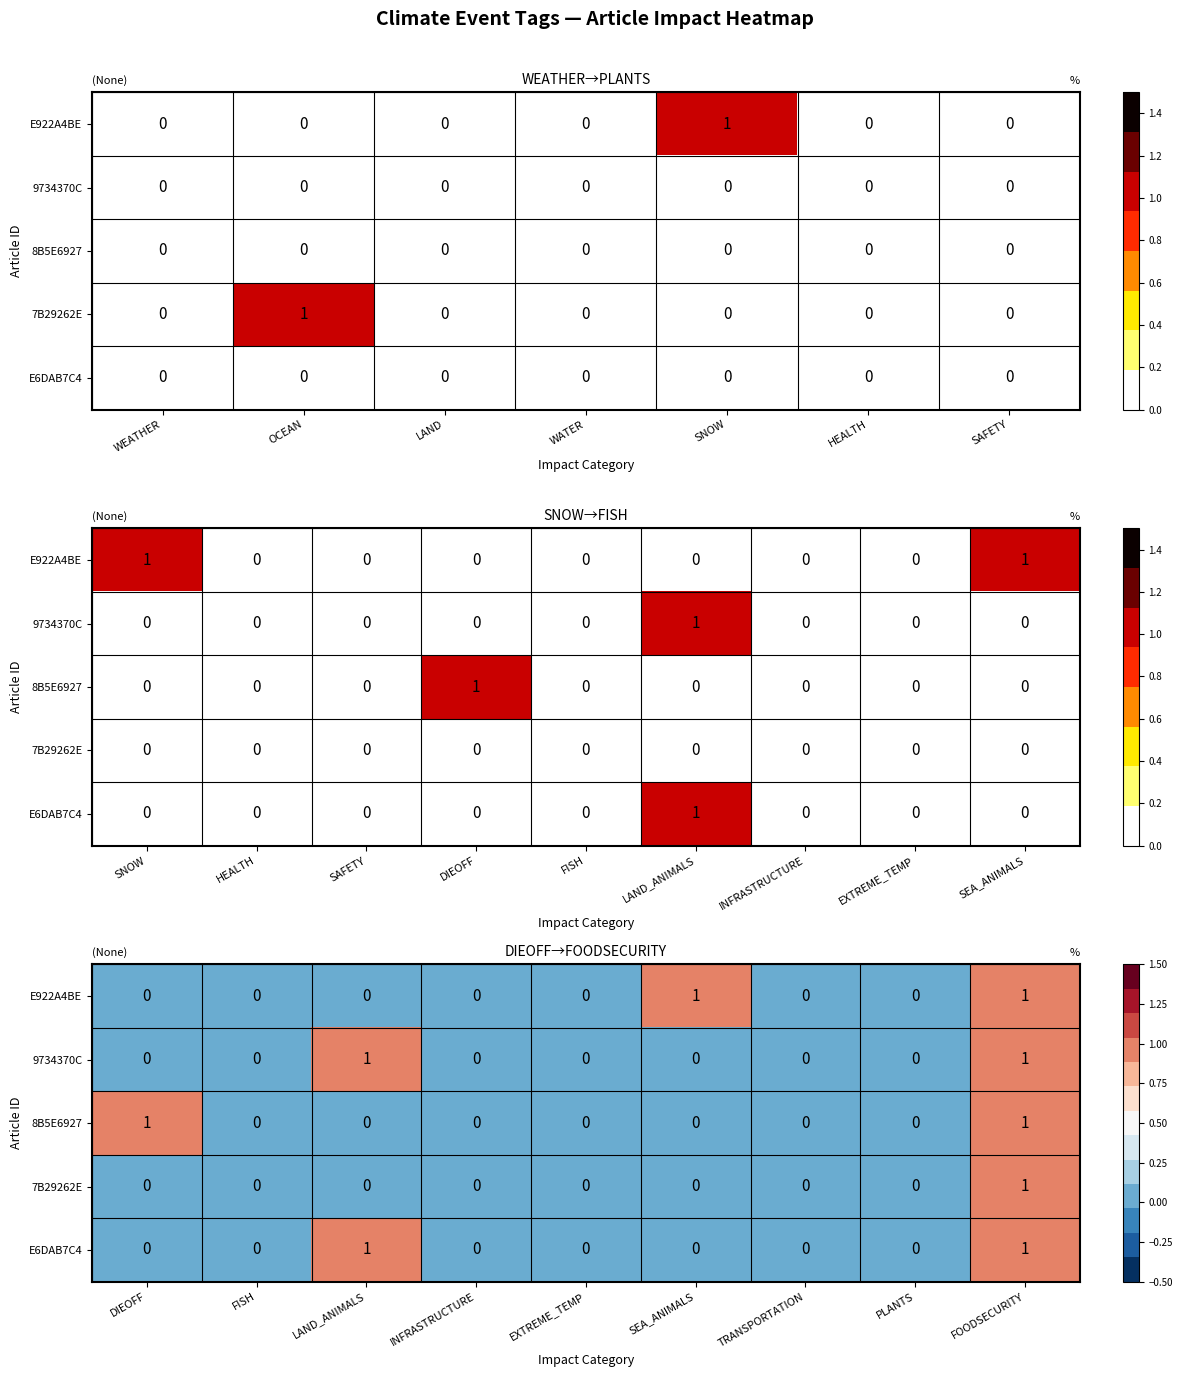

True or false: E922A4BE has a value of 0 at LAND_ANIMALS.

False